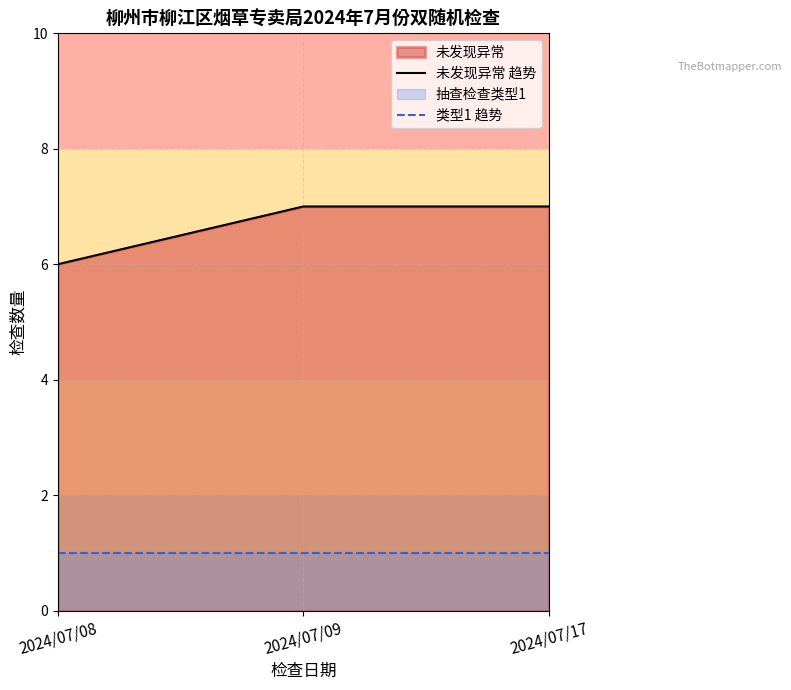

At which label does 未发现异常 趋势 reach its minimum?

2024/07/08